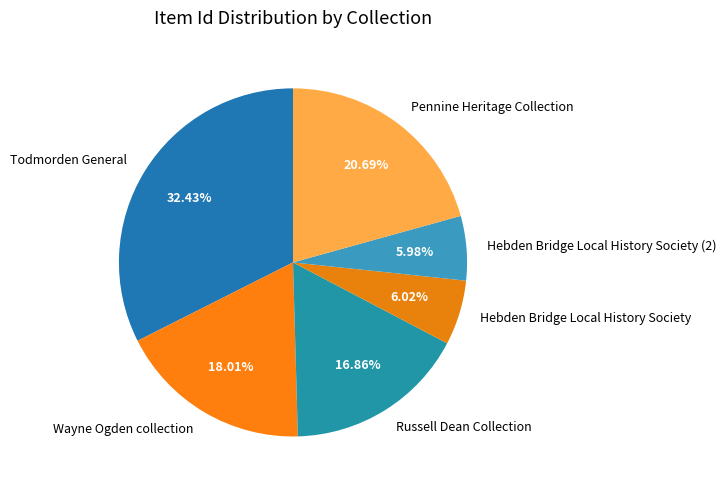

Which has a higher value, Hebden Bridge Local History Society (2) or Wayne Ogden collection?

Wayne Ogden collection